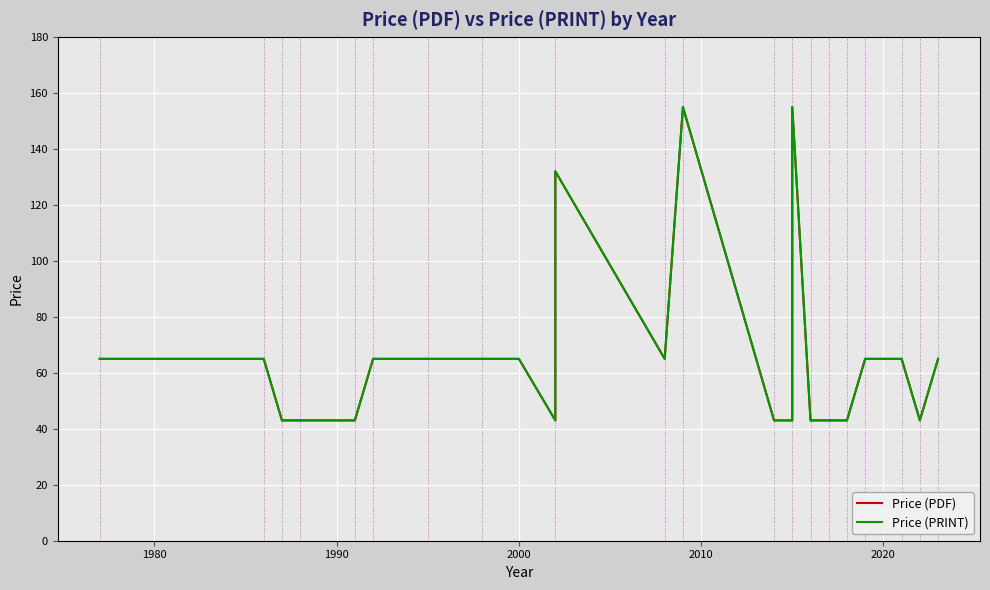

Which series has the largest total across all categories?

Price (PDF)